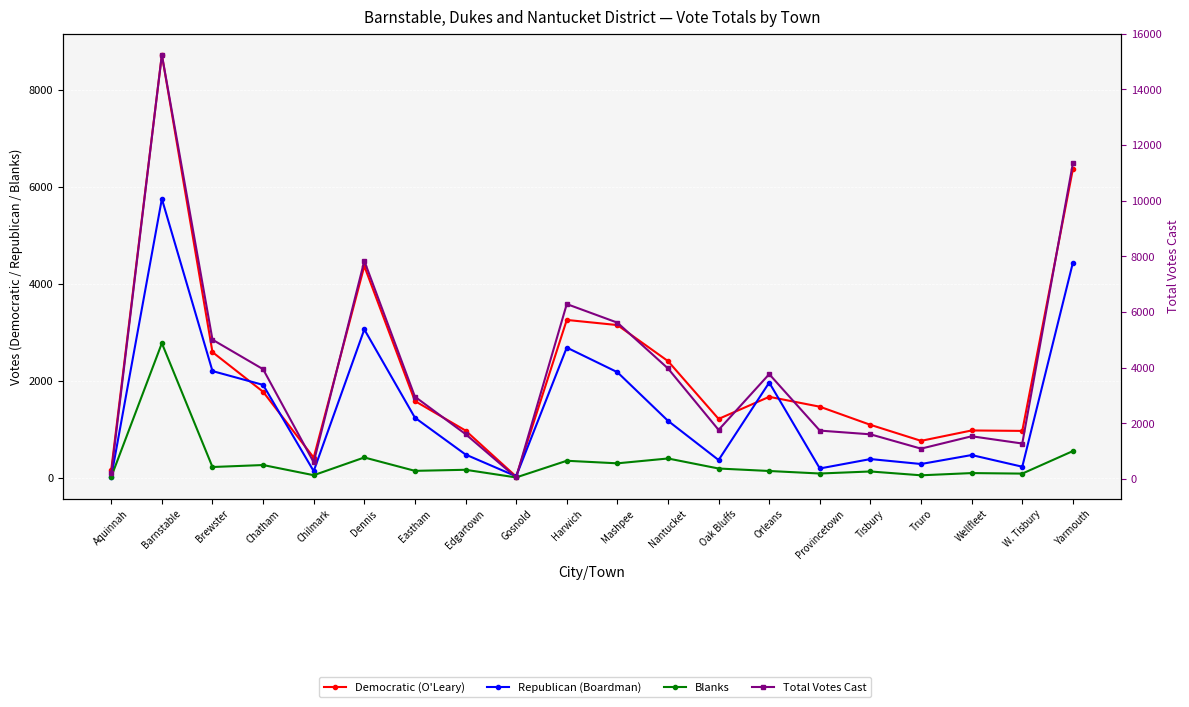

What is the label of the 15th point from the left?

Provincetown